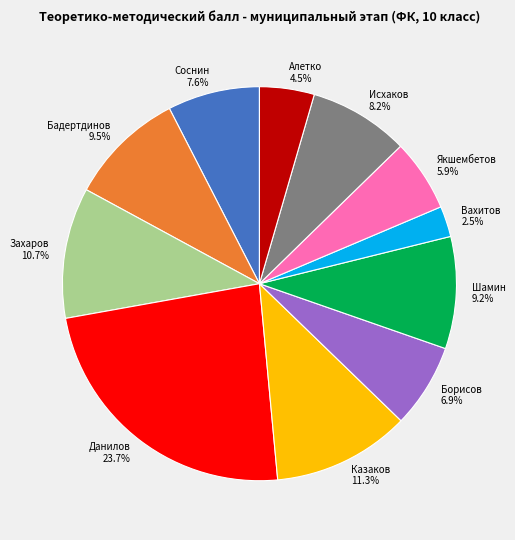

How many slices are in this pie chart?

11